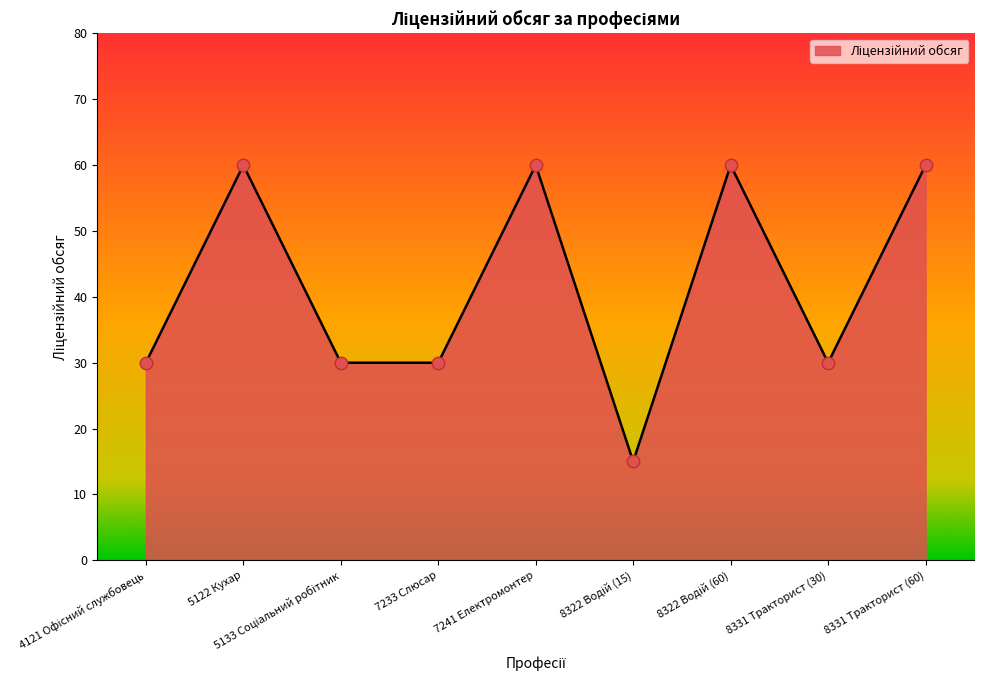

What is the ratio of the value at 5122 Кухар to the value at 7233 Слюсар?

2.0